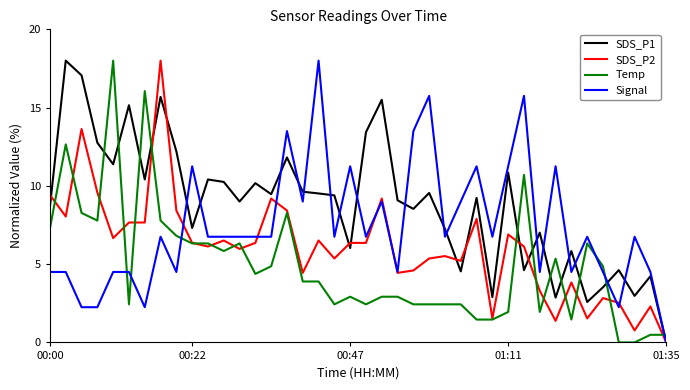

Rank the series by their average value, from lowest to highest.

Temp, SDS_P2, Signal, SDS_P1